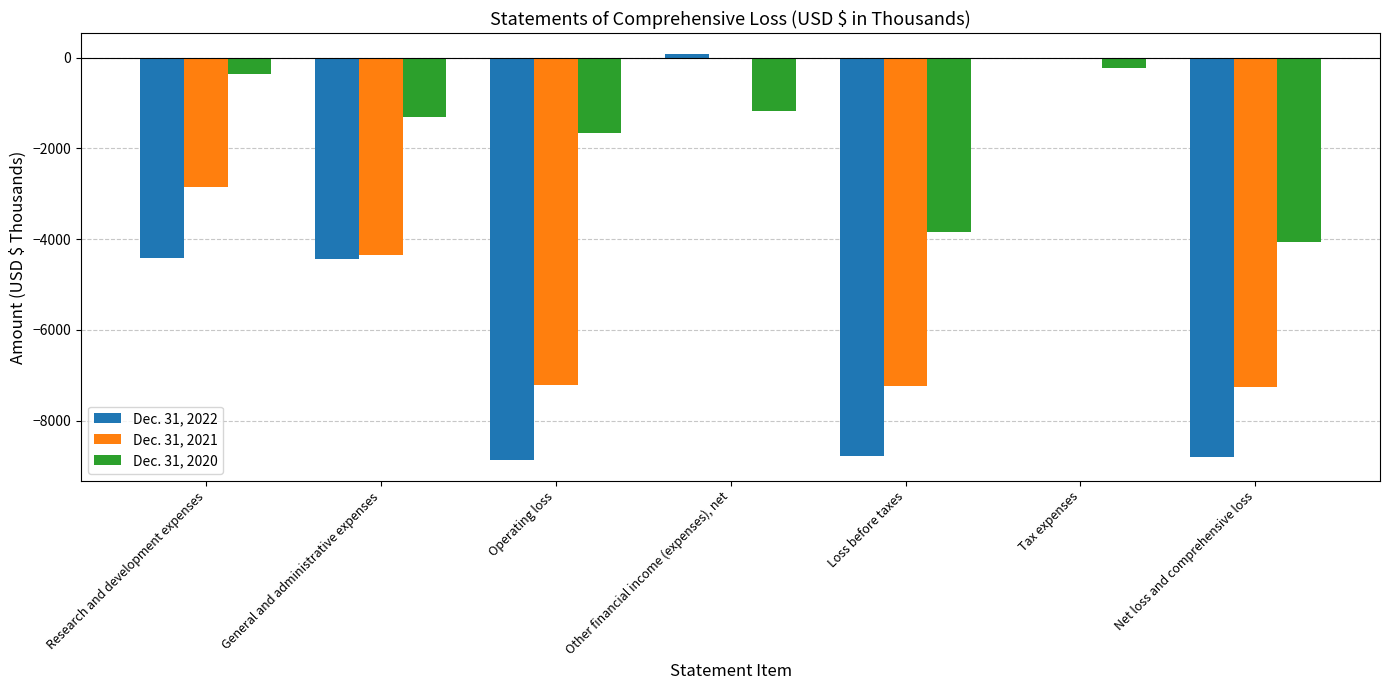

The value of Dec. 31, 2022 at Loss before taxes is -8783. True or false?

True